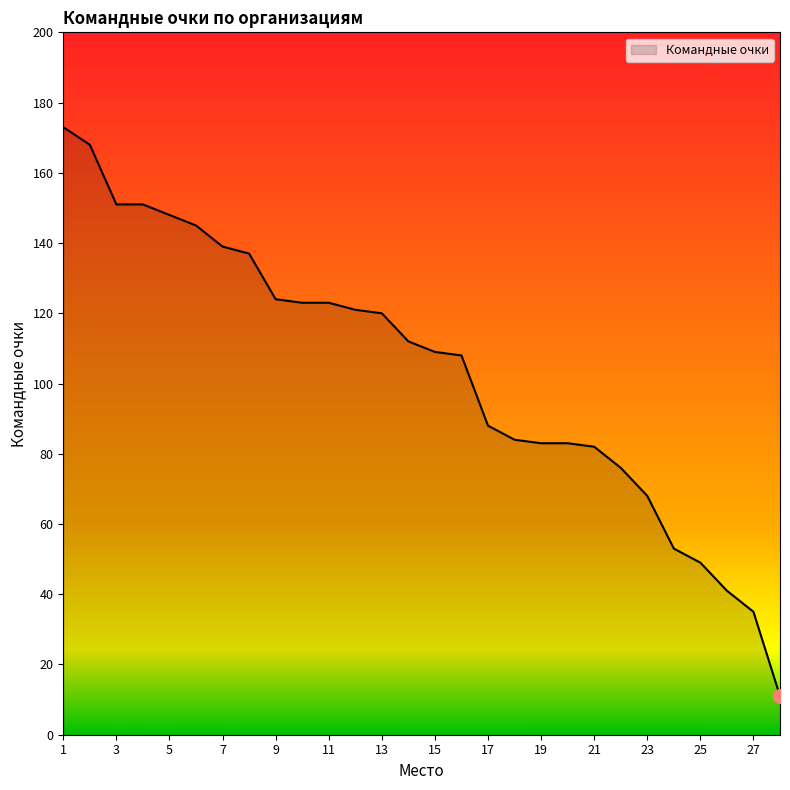

What is the minimum value shown in the chart?

11